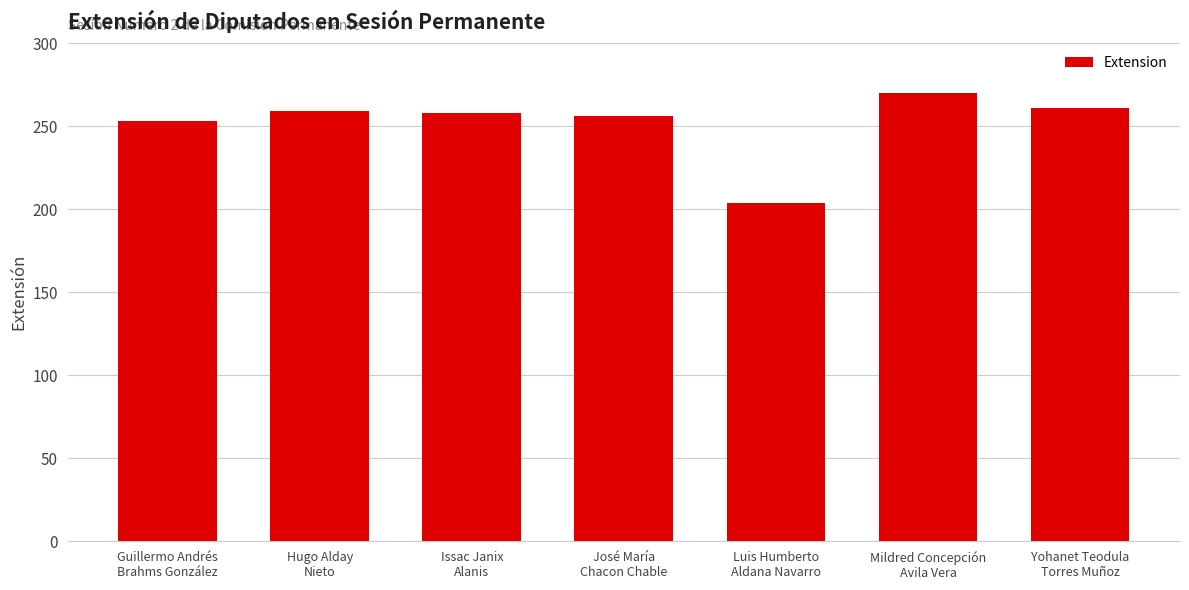

How many data points are less than 258?

3